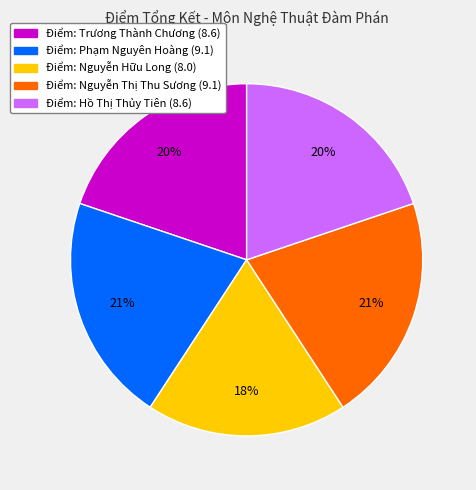

To the nearest percent, what is the difference between the largest and smallest slice percentages?

3%